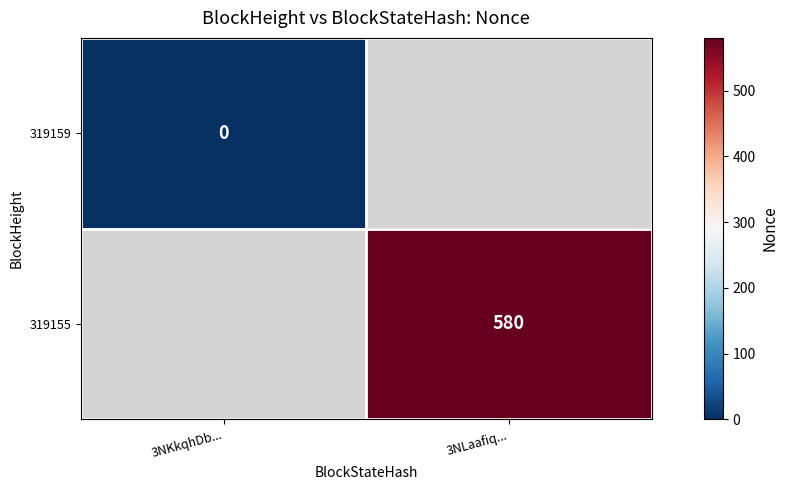

The value of 319155 at 3NLaafiq... is 580. True or false?

True